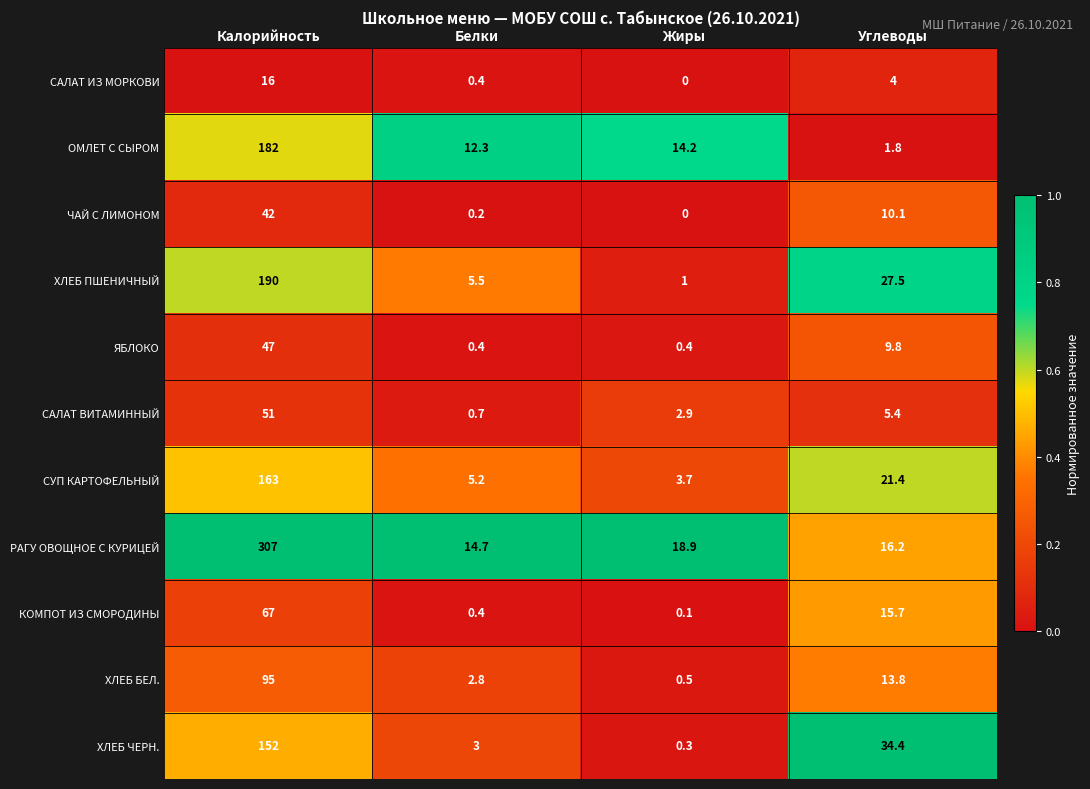

Which series has the widest spread of values?

РАГУ ОВОЩНОЕ С КУРИЦЕЙ